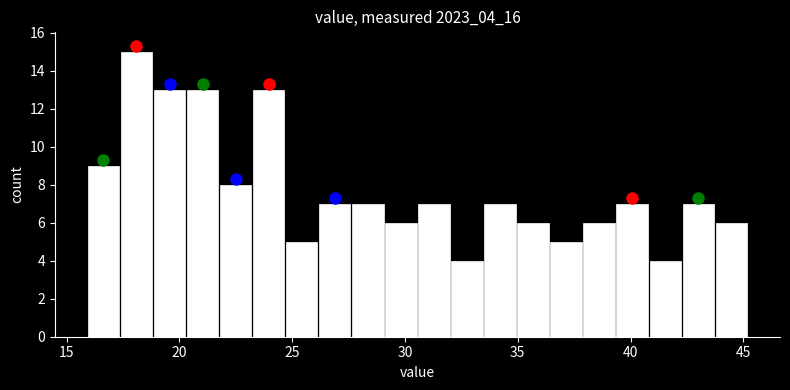

Read against the x-axis, roughly where is the centre of the tallest bar?

18.0